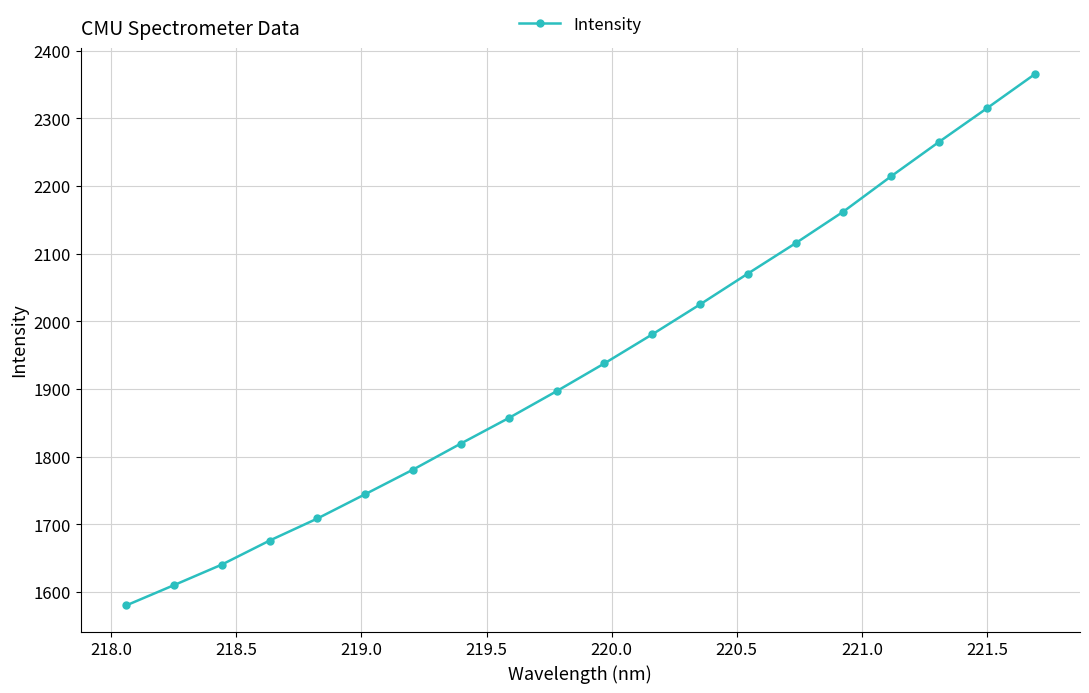

What is the maximum value shown in the chart?

2365.1